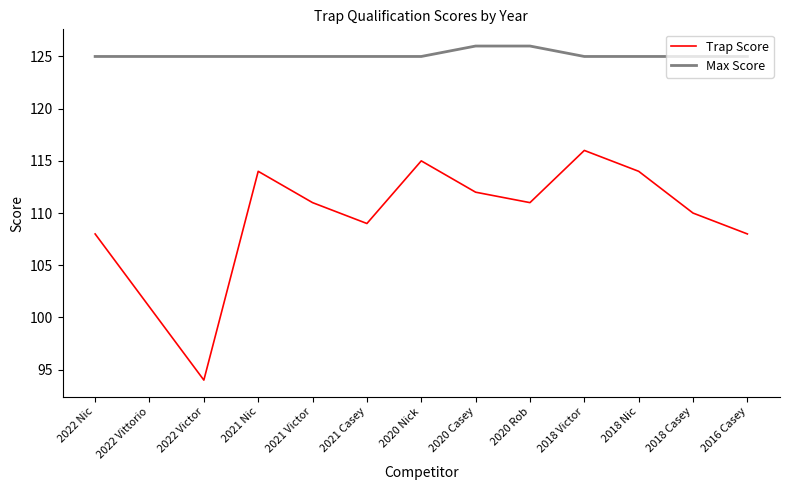

Which series has the widest spread of values?

Trap Score